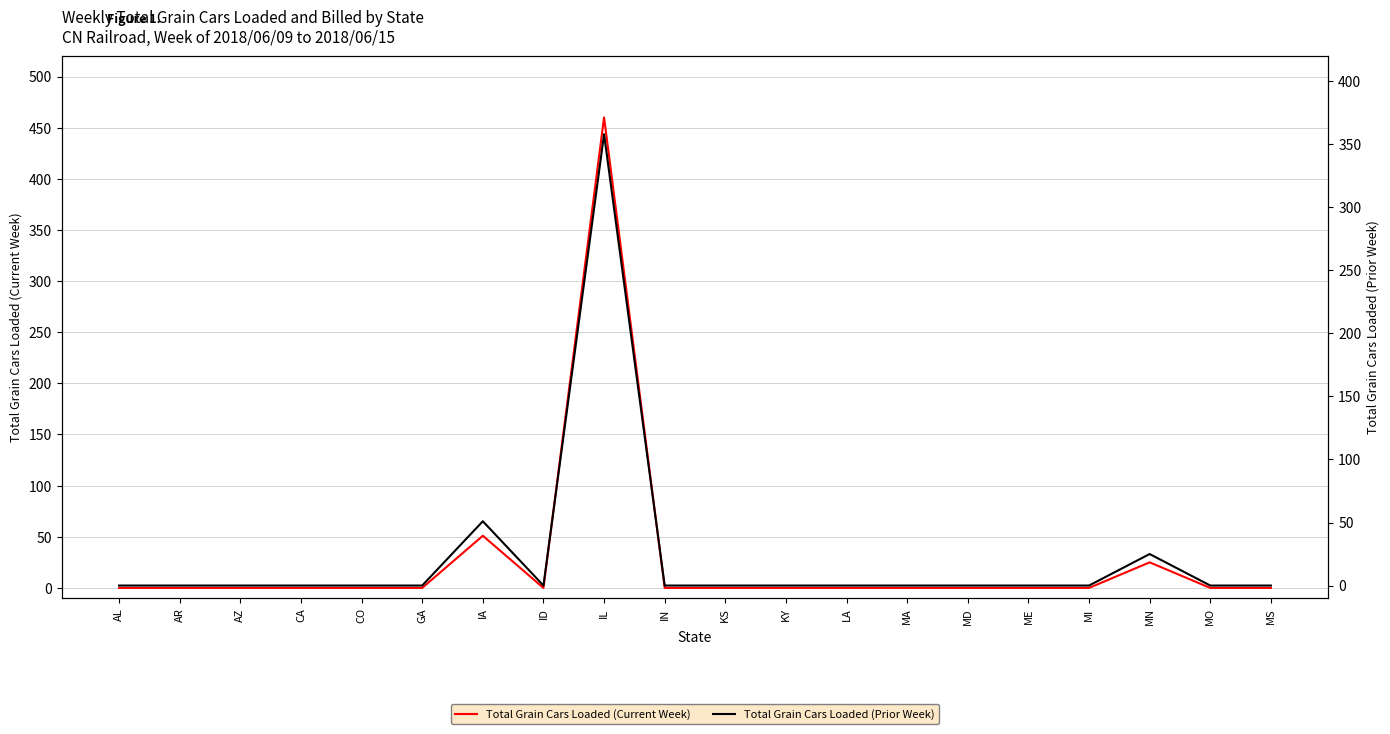

What is the average value of the Total Grain Cars Loaded (Current Week) series?

27